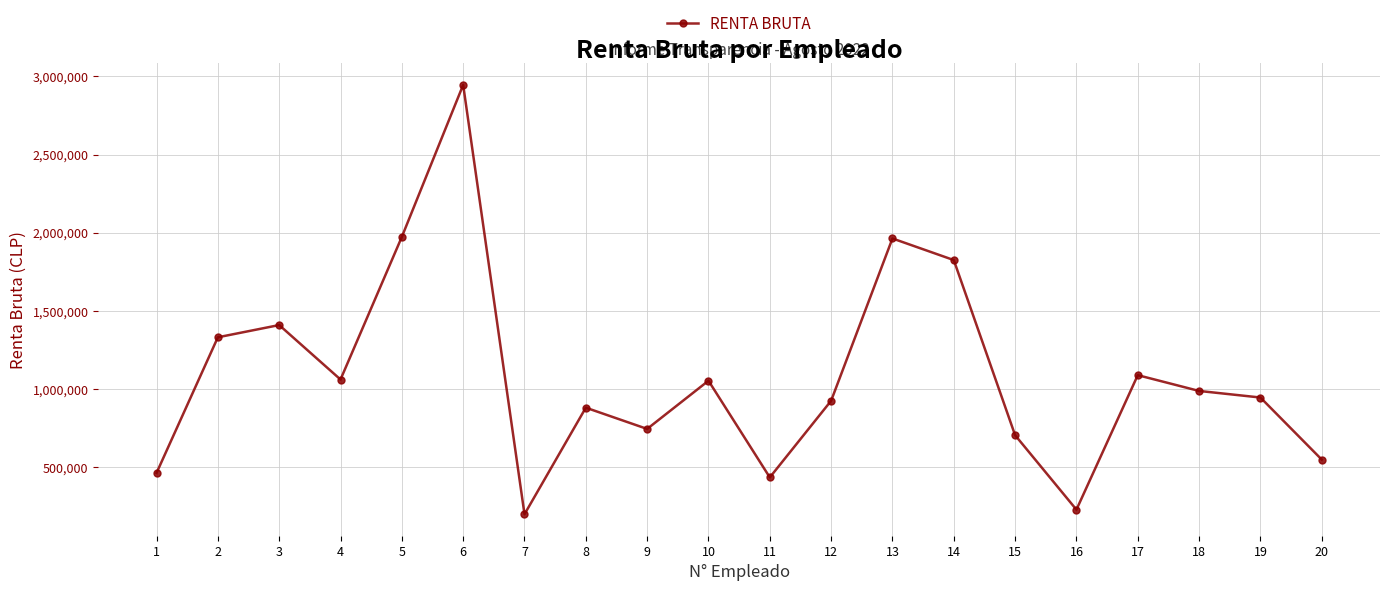

Which has a higher value, 13 or 1?

13